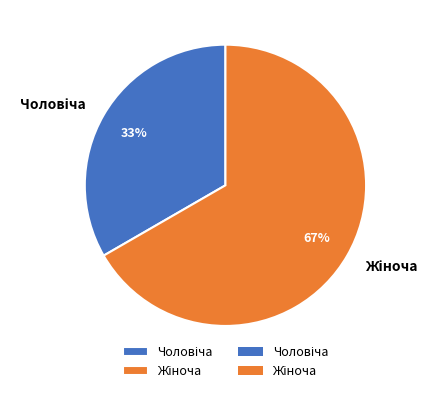

Is there a majority slice in this chart?

Yes